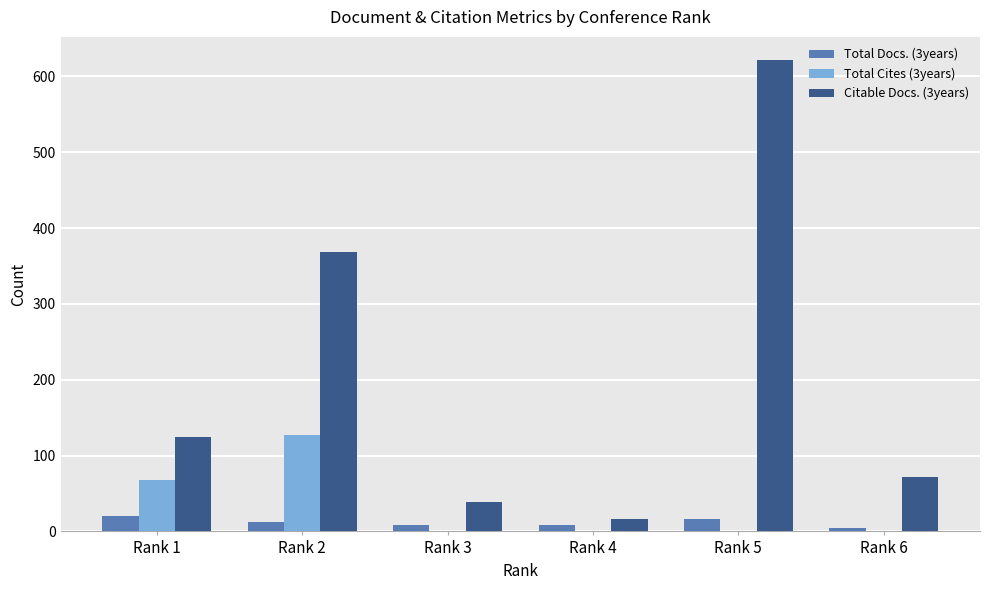

At which category does the chart reach its peak across all series?

Rank 5